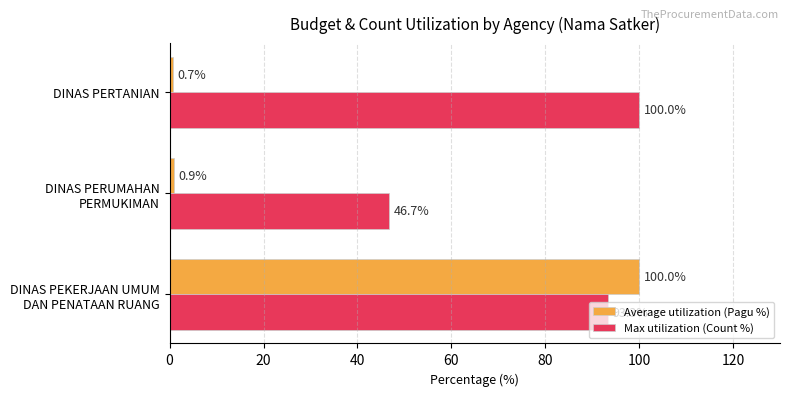

What is the difference between the maximum and second lowest values in the Average utilization (Pagu %) series?

99.1